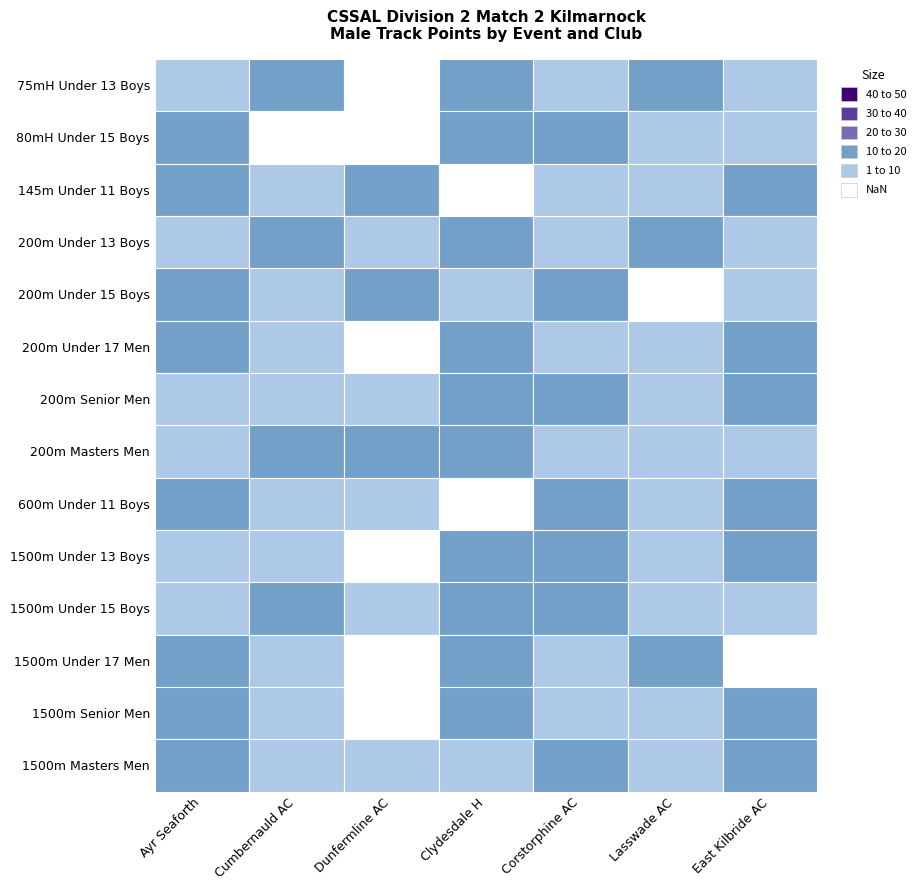

Where does the 75mH Under 13 Boys series first go above 10?

Cumbernauld AC